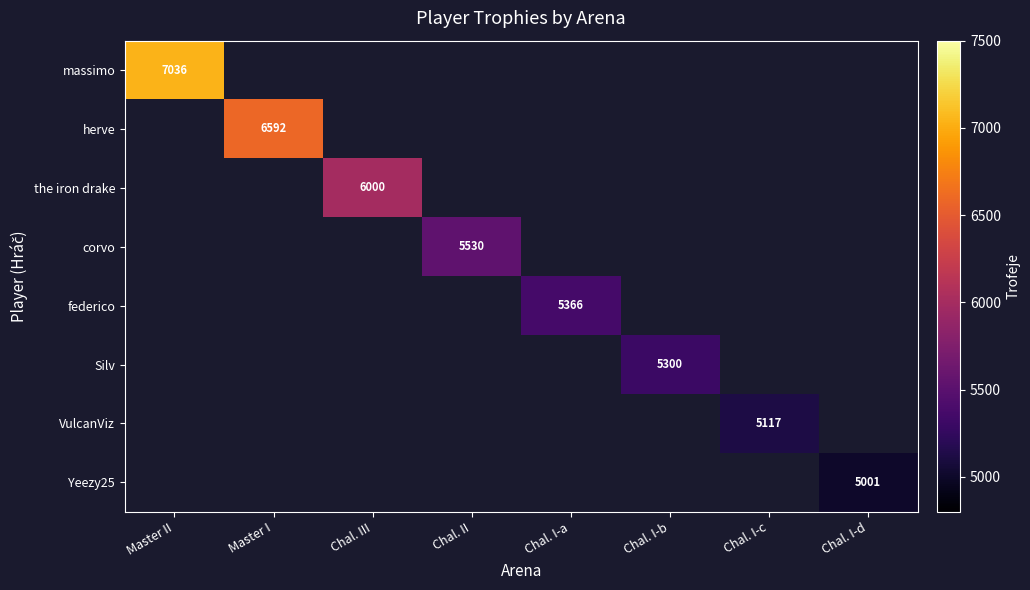

The value of massimo at Master II is 7036. True or false?

True